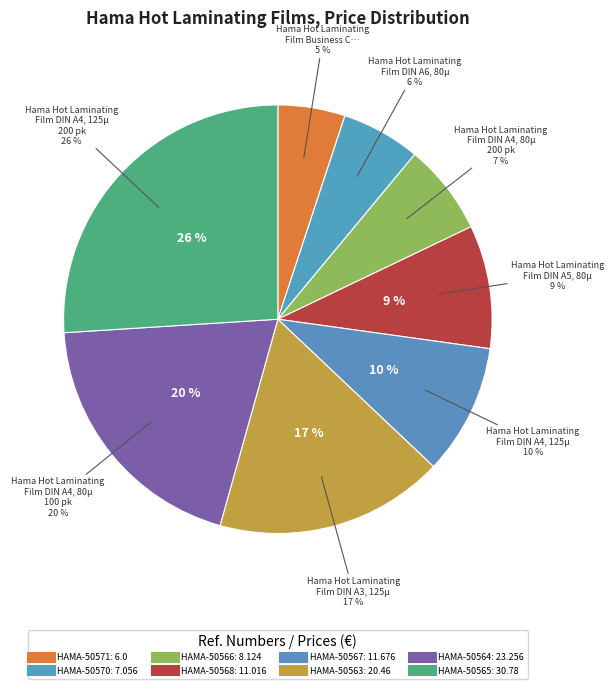

True or false: HAMA-50567 accounts for 10% of the total.

True